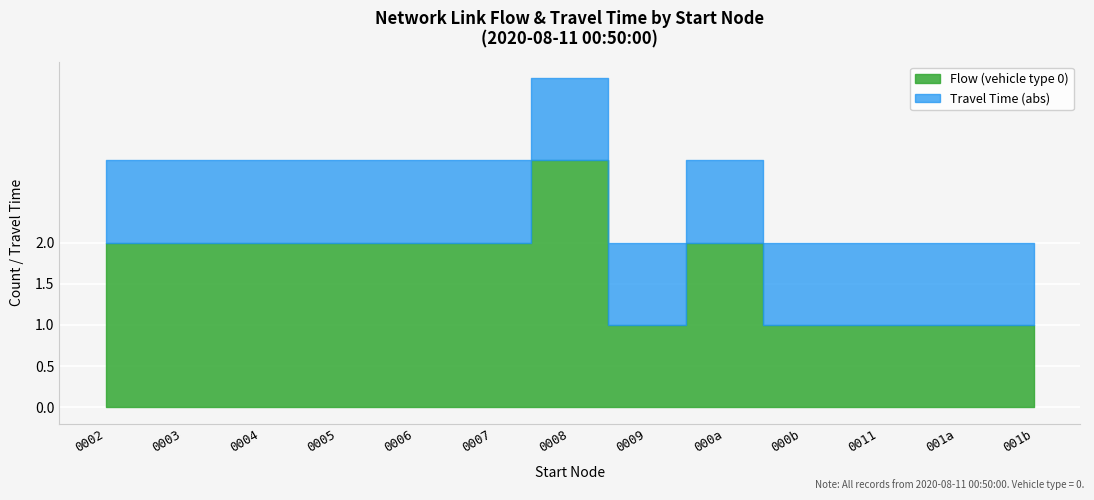

Which has a higher value, 9 or 12?

9